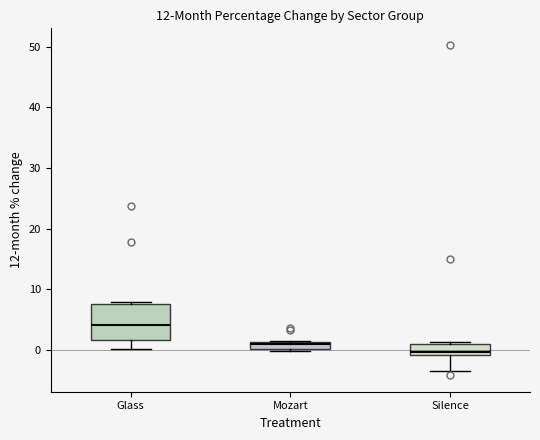

Which box is the tallest, from its lower edge to its upper edge?

Glass